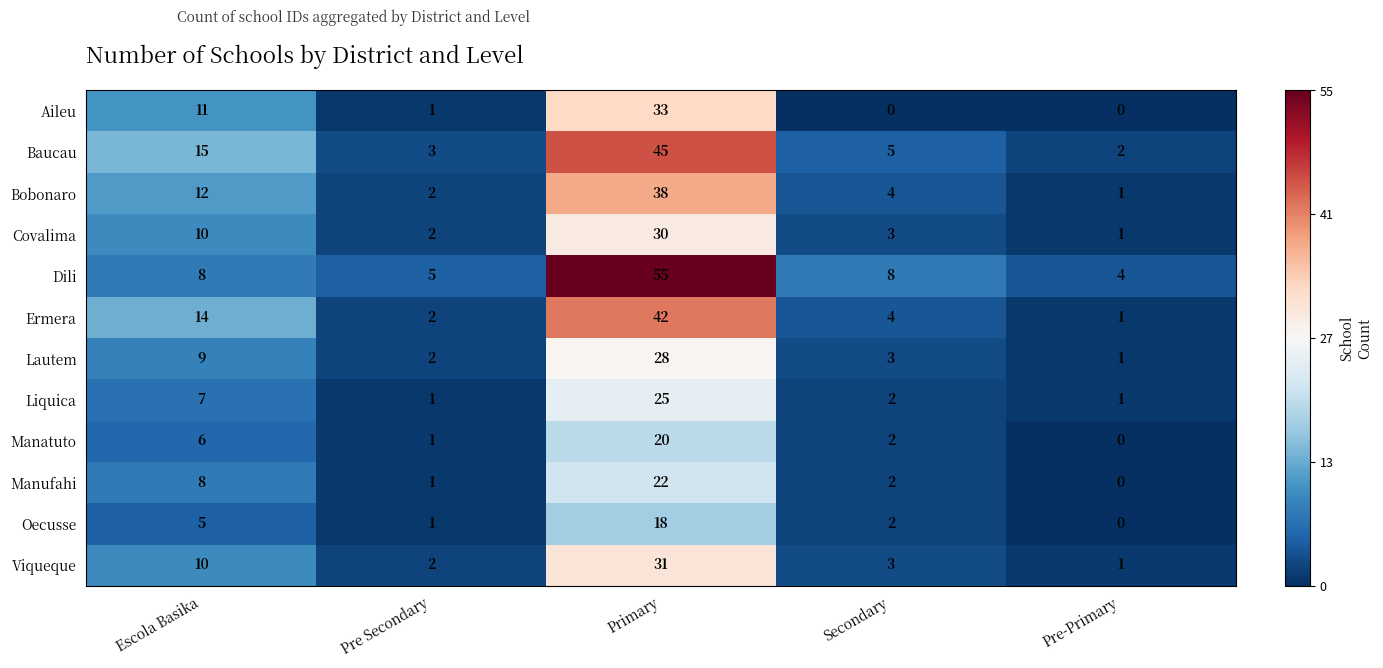

How many values in the Aileu series are below 1?

2